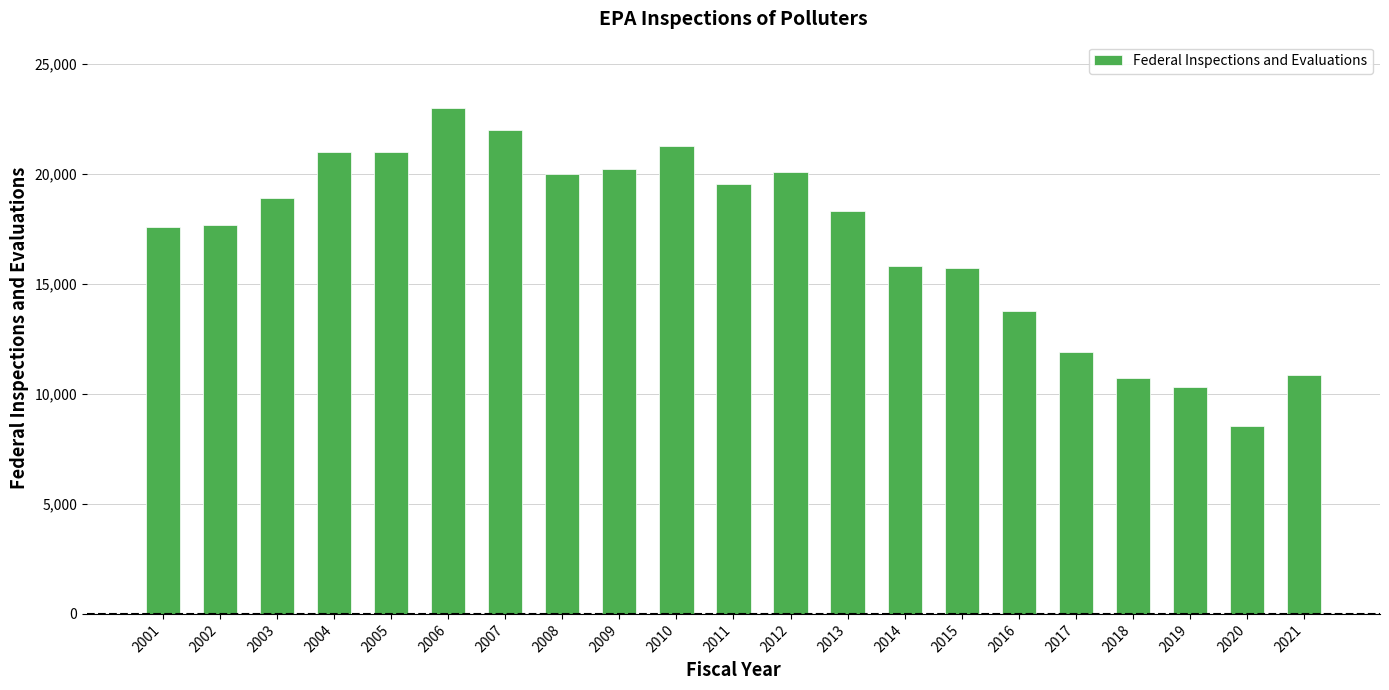

Which label corresponds to the smallest value in the chart?

2020